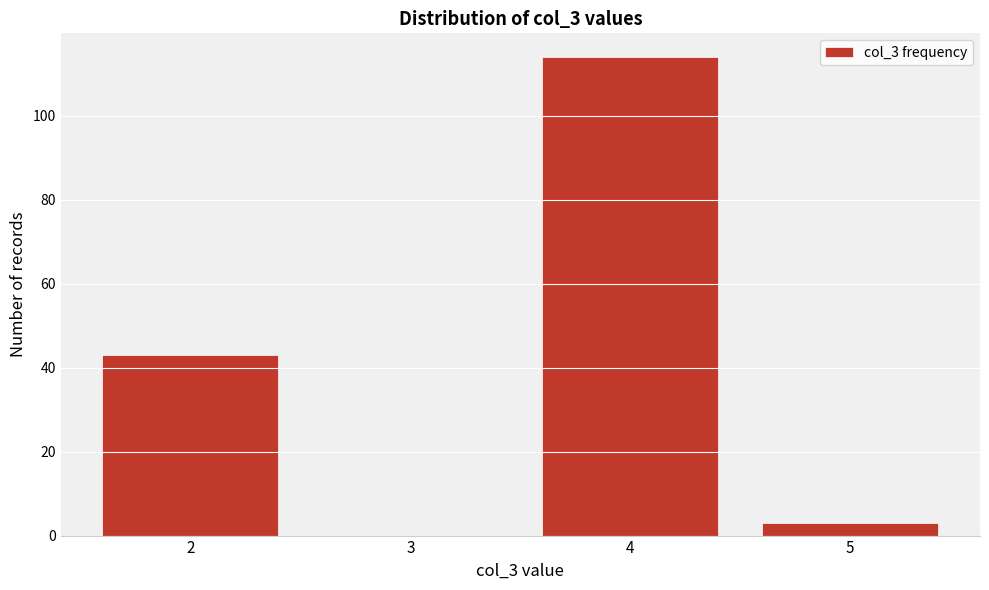

Reading left to right, transcribe all the data shown in this chart.

2=43	3=0	4=114	5=3